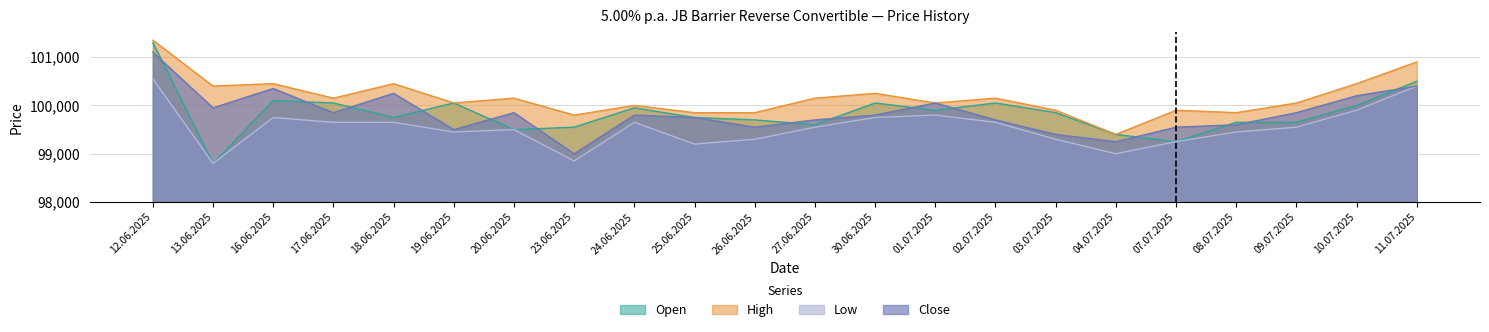

The Open series shows 59184 at 27.06.2025. True or false?

False